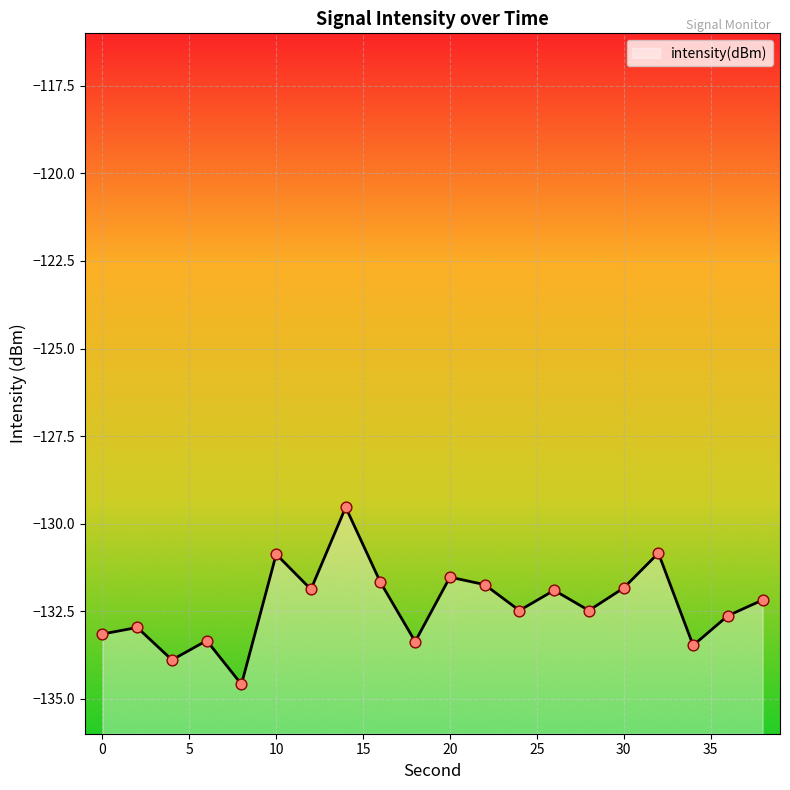

Between 4 and 22, which is larger?

22